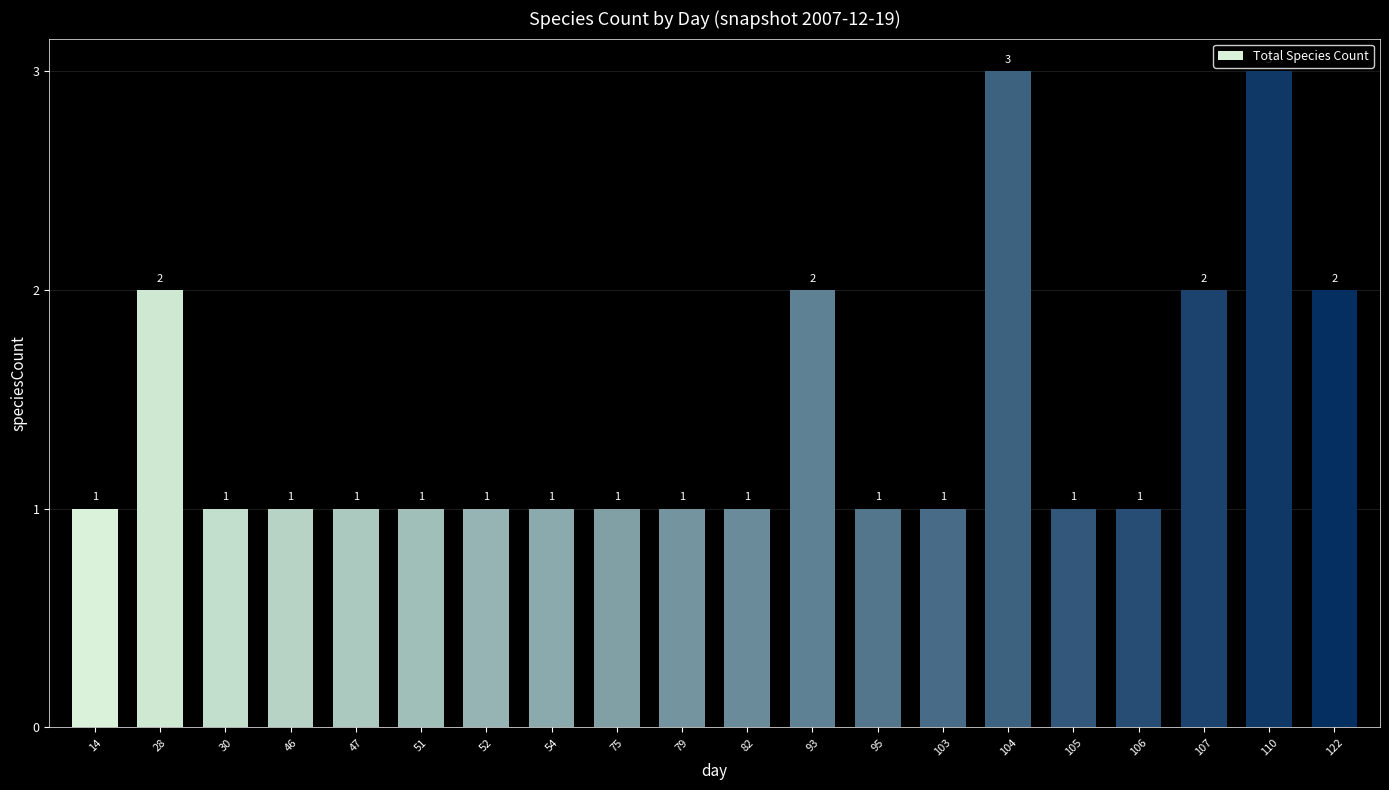

The chart shows a value of 1 at 28. True or false?

False